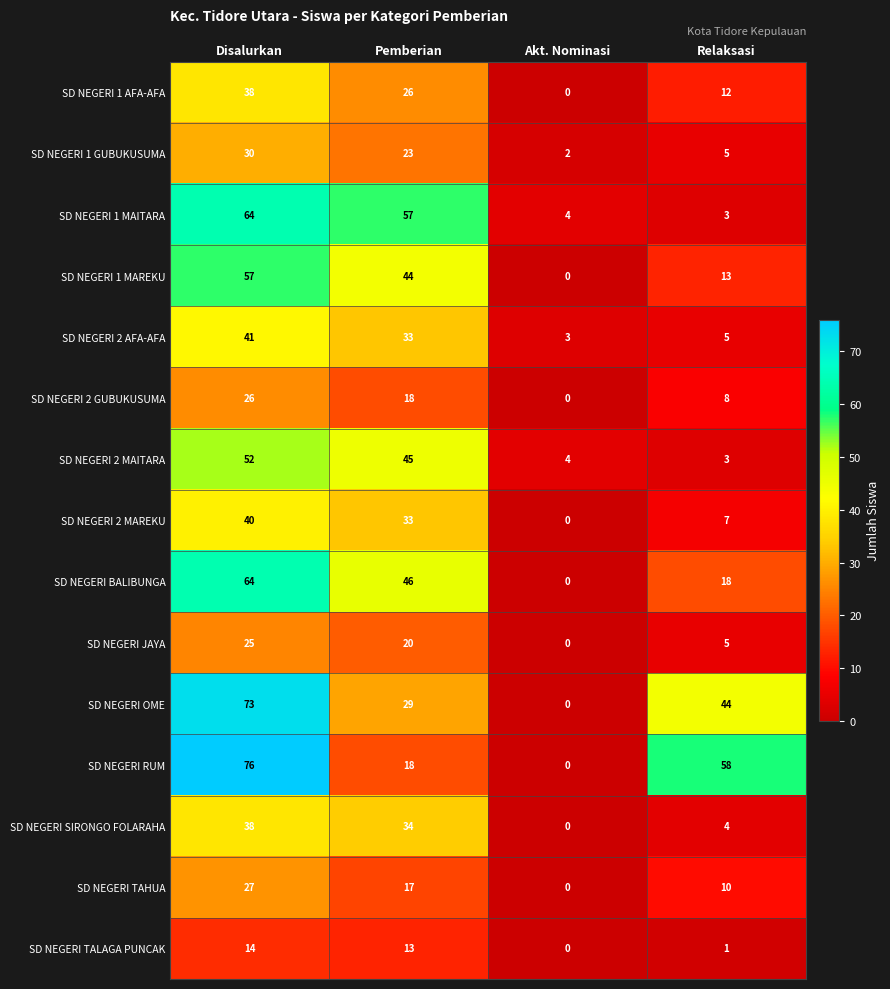

At which label does SD NEGERI OME first exceed 44?

Disalurkan